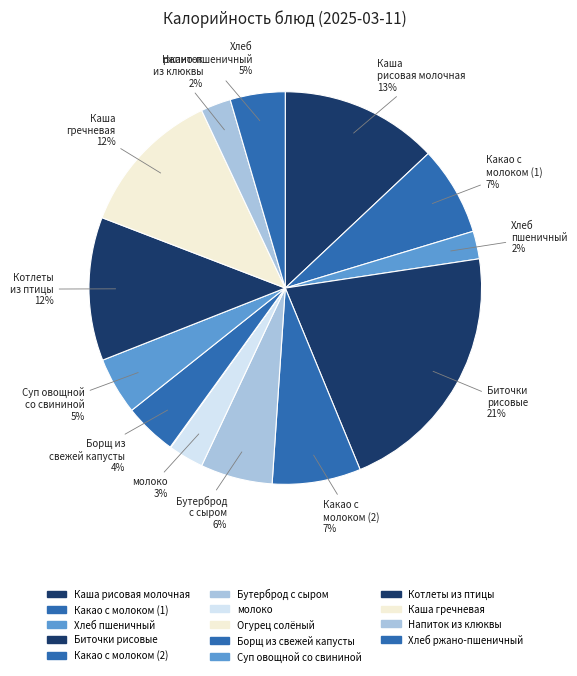

Does Какао с молоком (1) represent more than half of the total?

No